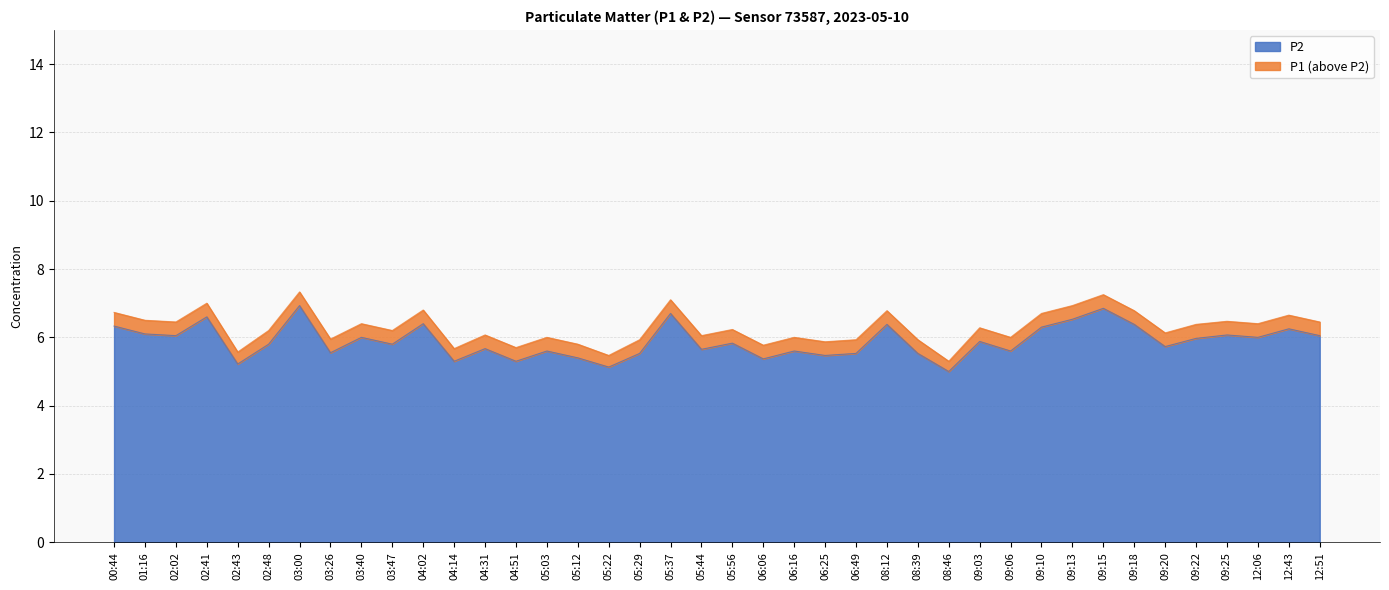

What is the approximate value of P1 at 02:43?

5.6